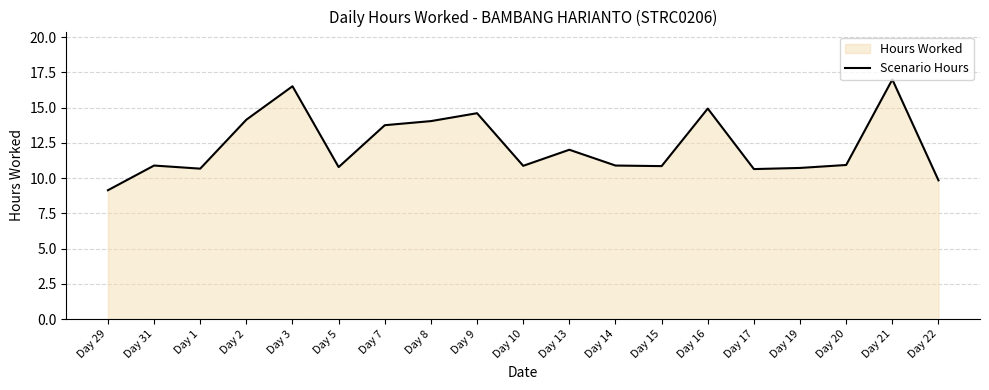

How many data points does each series have?

19